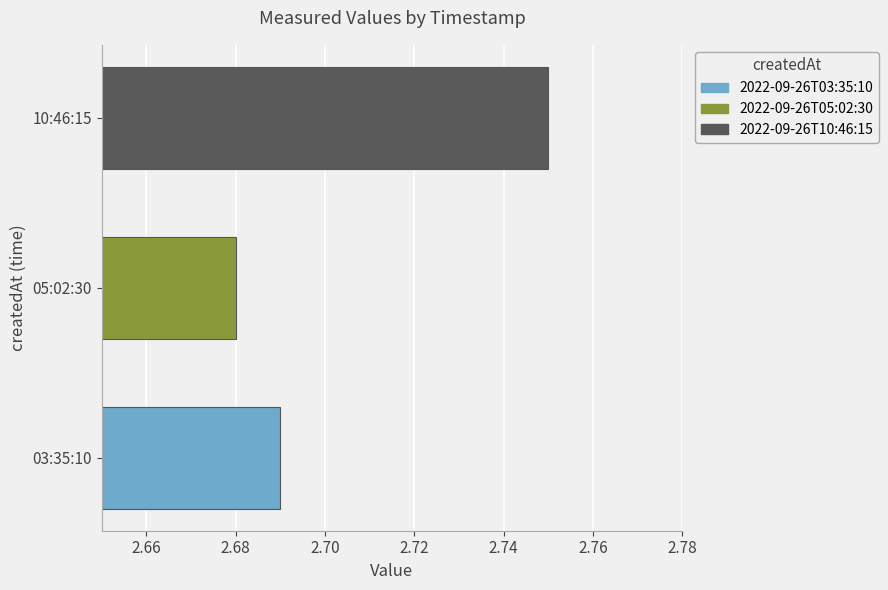

Count the number of categories in the chart.

3